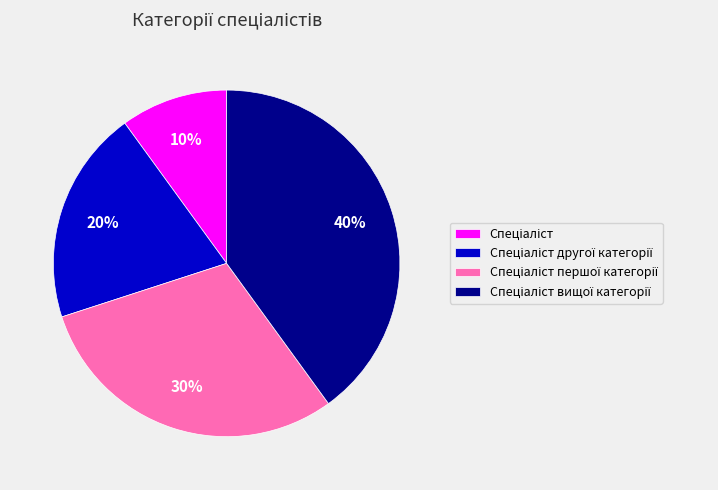

Is there a majority slice in this chart?

No